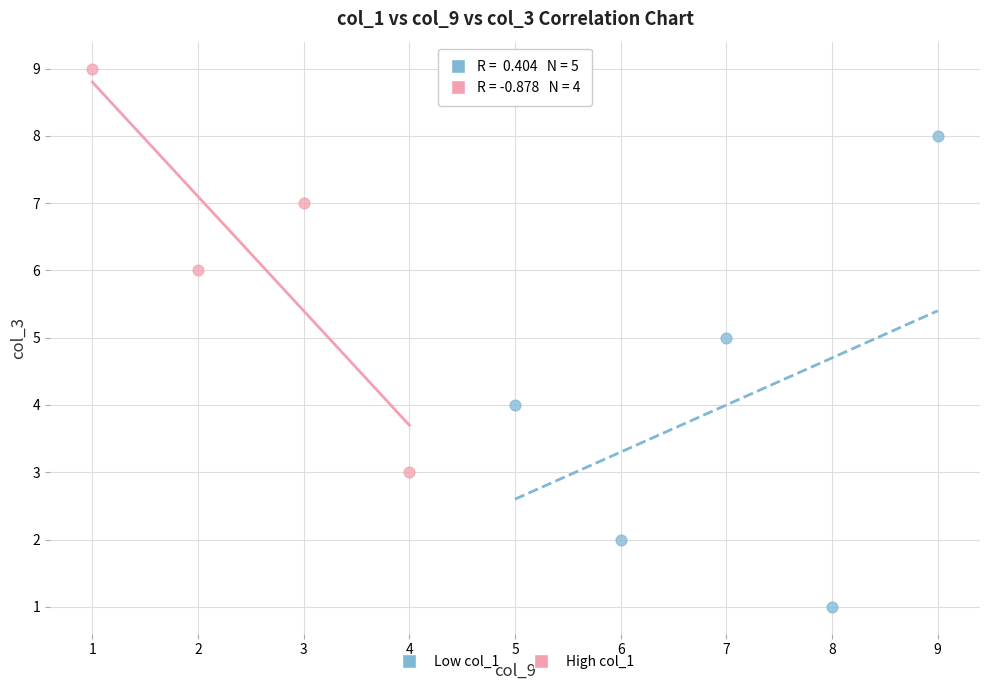

What are all the series names shown in the legend?

Low col_1, High col_1